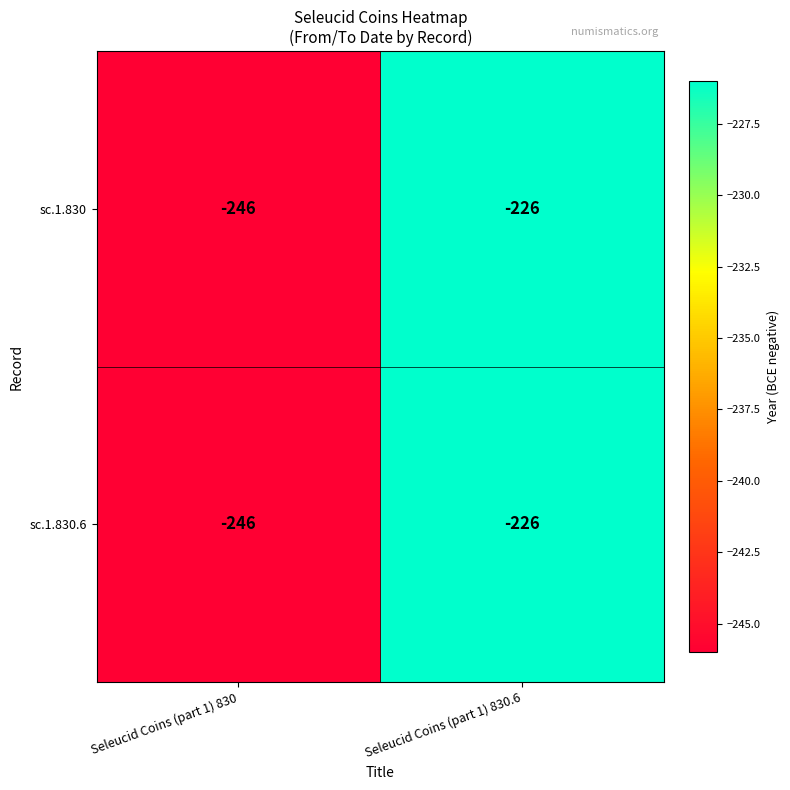

Where is sc.1.830.6 nearest to the value -236?

Seleucid Coins (part 1) 830